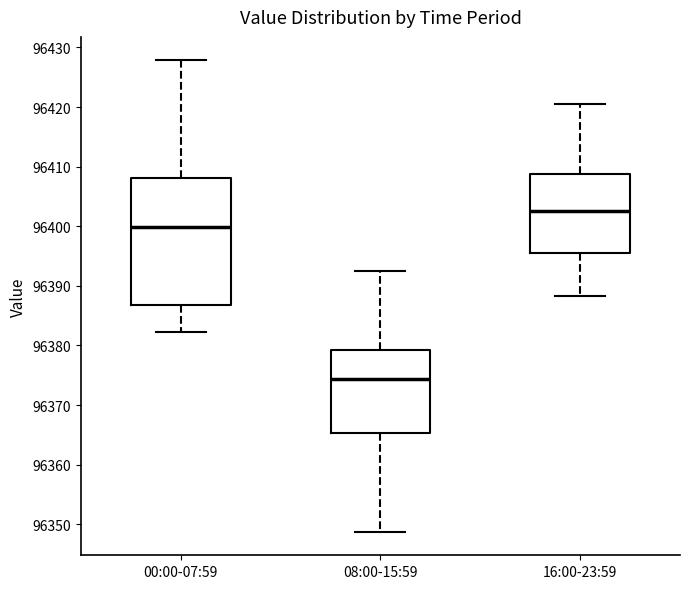

Where is the lower edge of the box for 08:00-15:59 on the y-axis? The values are not printed on the chart, so give them approximately, as read against the axis.

96365